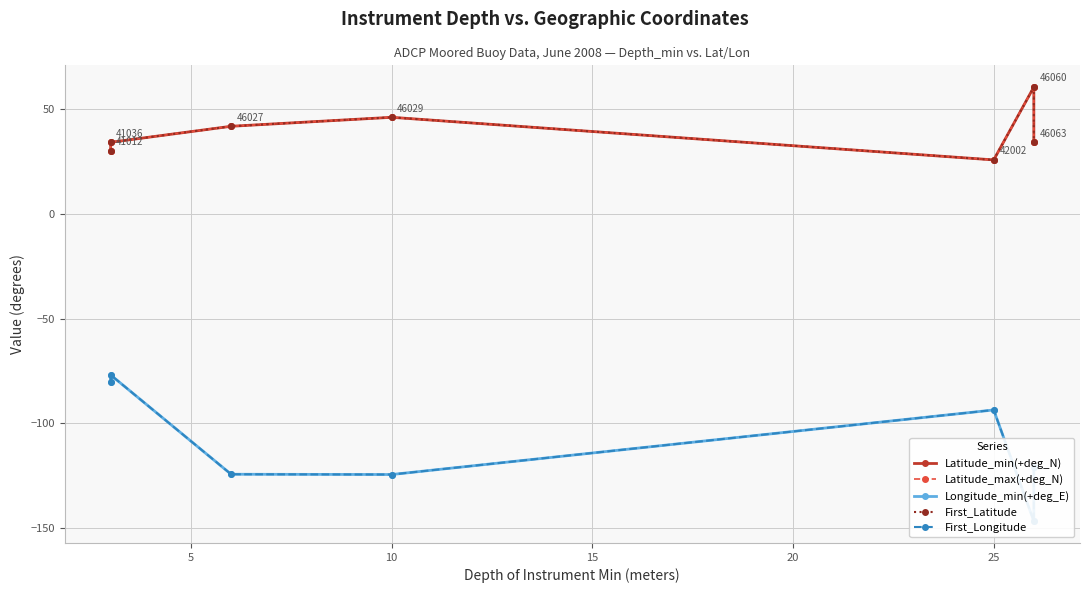

What is the value of the First_Latitude point at the 4th from the left?

46.1